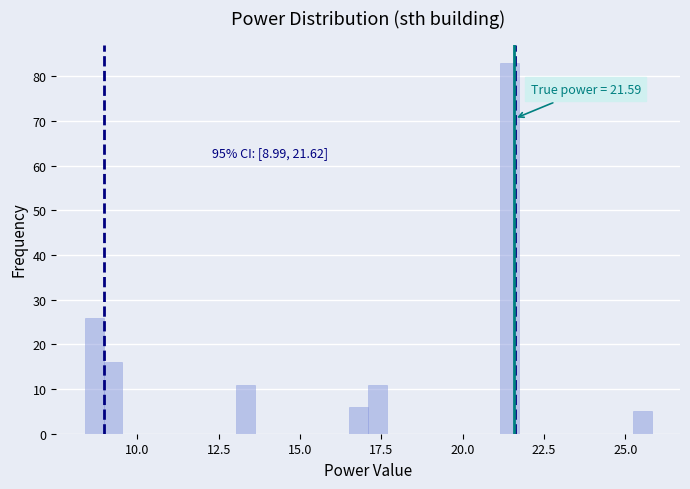

Around what value on the x-axis is the tallest bar? Give the approximate position of its centre, as read against the axis.

21.5